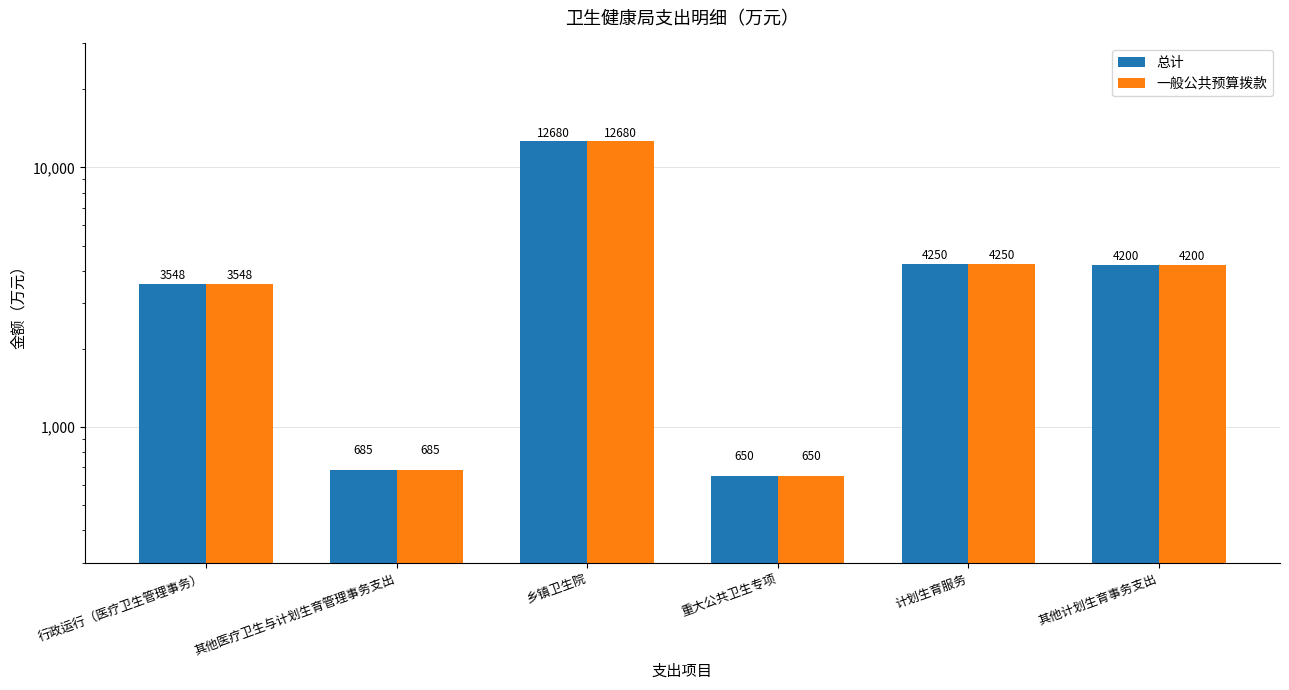

What is the difference between the 总计 values at 其他计划生育事务支出 and 重大公共卫生专项?

3550